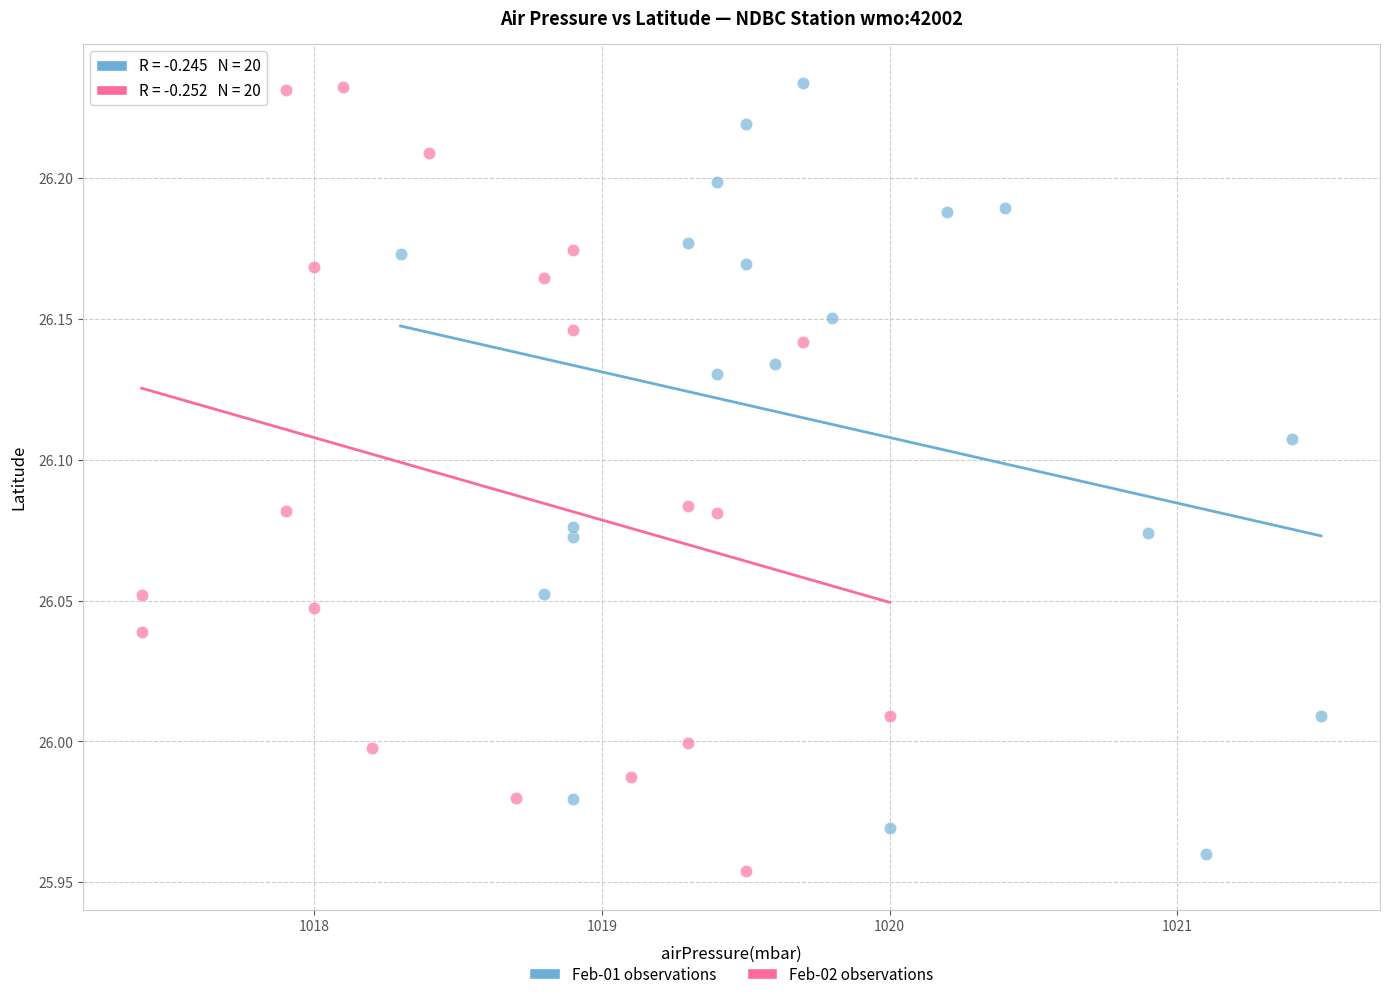

Which series contains the lowest Y value?

Feb-02 observations